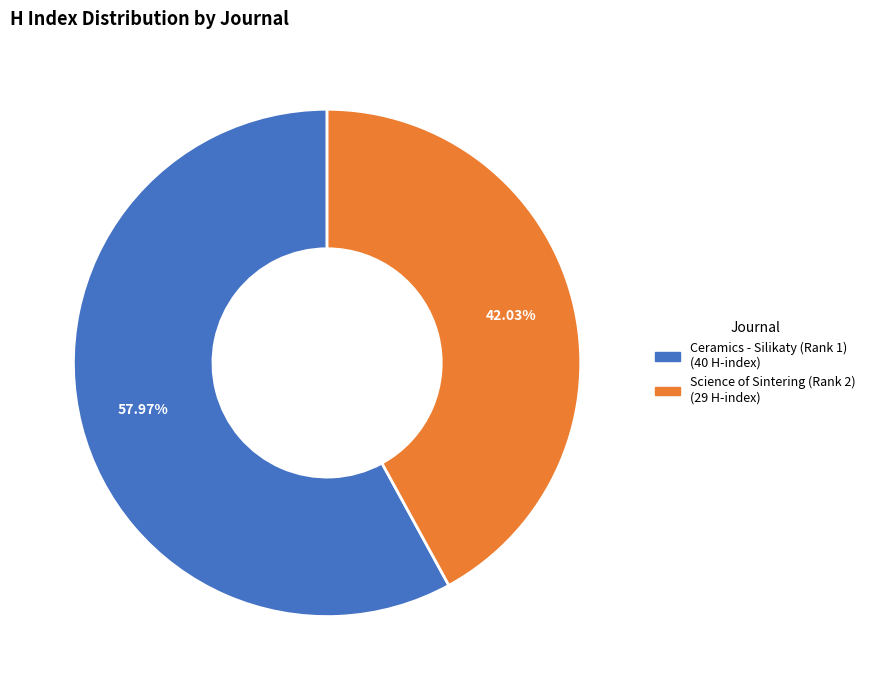

How many segments does this pie chart have?

2